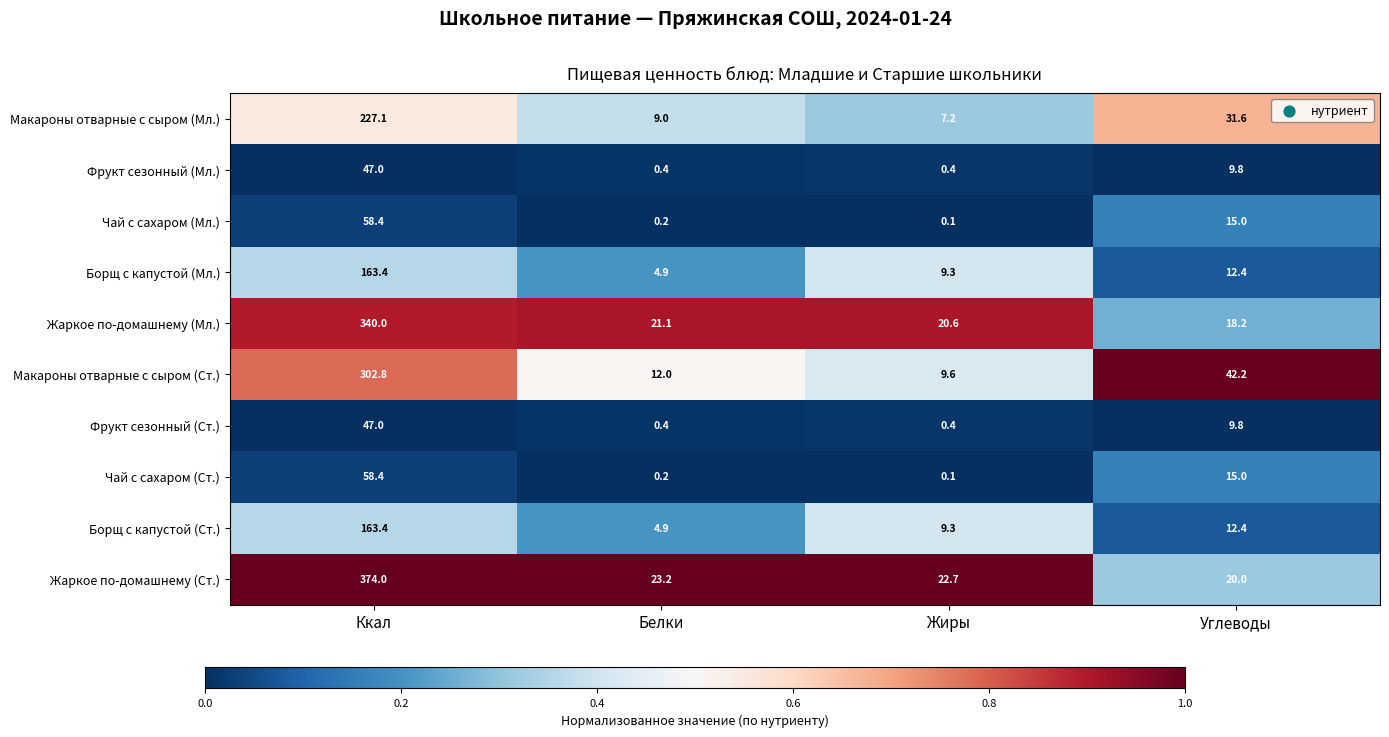

Where is Чай с сахаром (Ст.) nearest to the value 29?

Углеводы